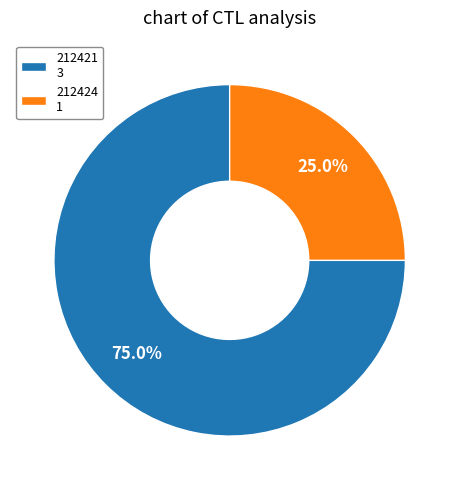

To the nearest percent, what is the combined percentage of 212421 and 212424?

100%